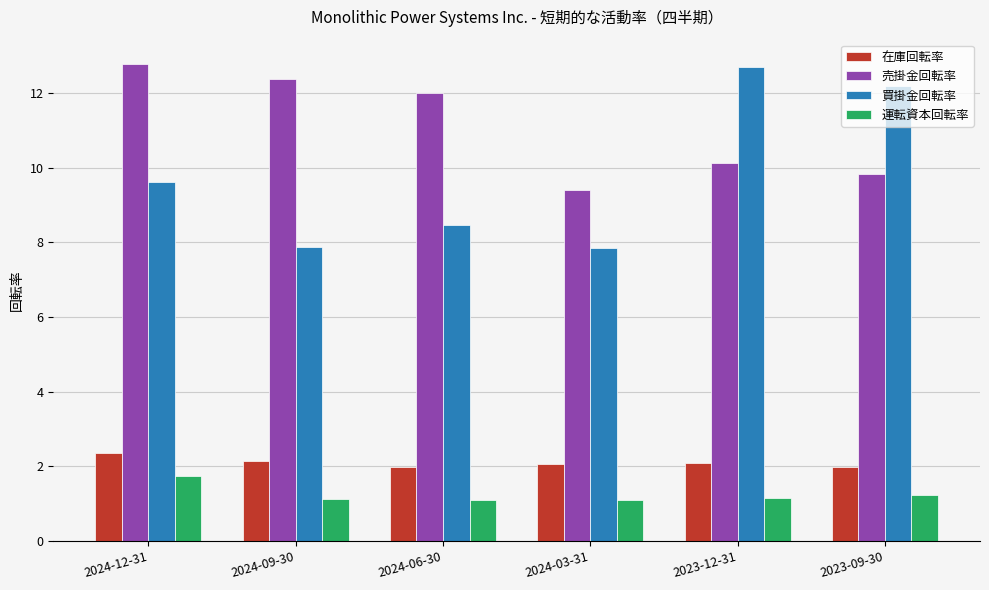

True or false: 在庫回転率 has a value of 3.4 at 2024-06-30.

False